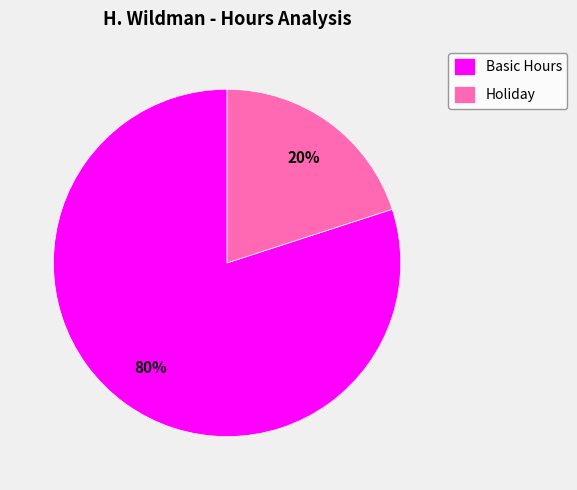

Does Holiday represent more than half of the total?

No